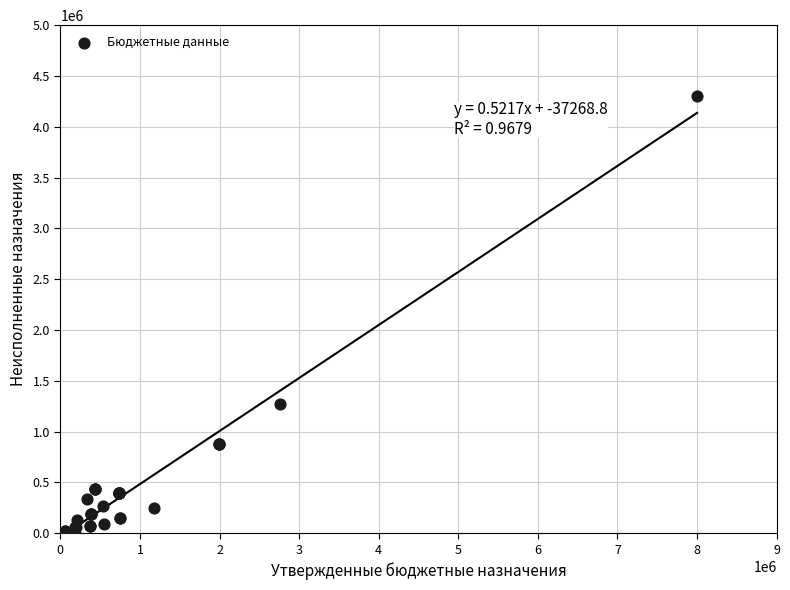

What Y value in the scatter plot is closest to 2151591?

1271575.4